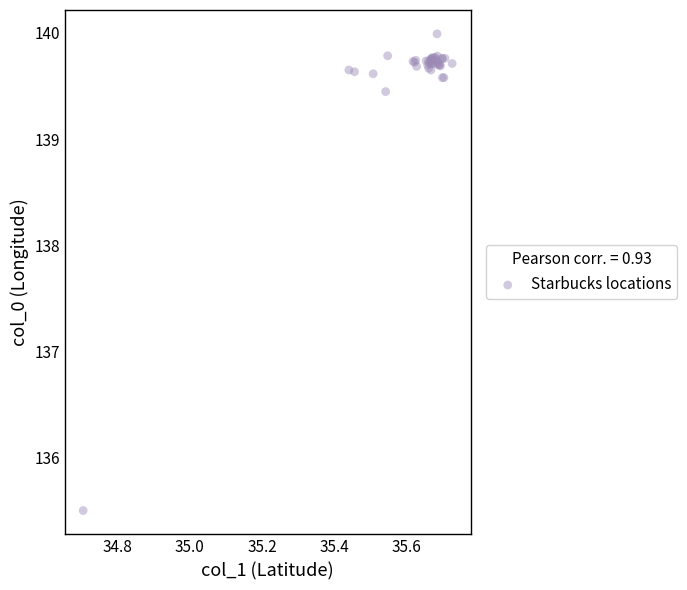

What Y value in the scatter plot is closest to 137?

135.5